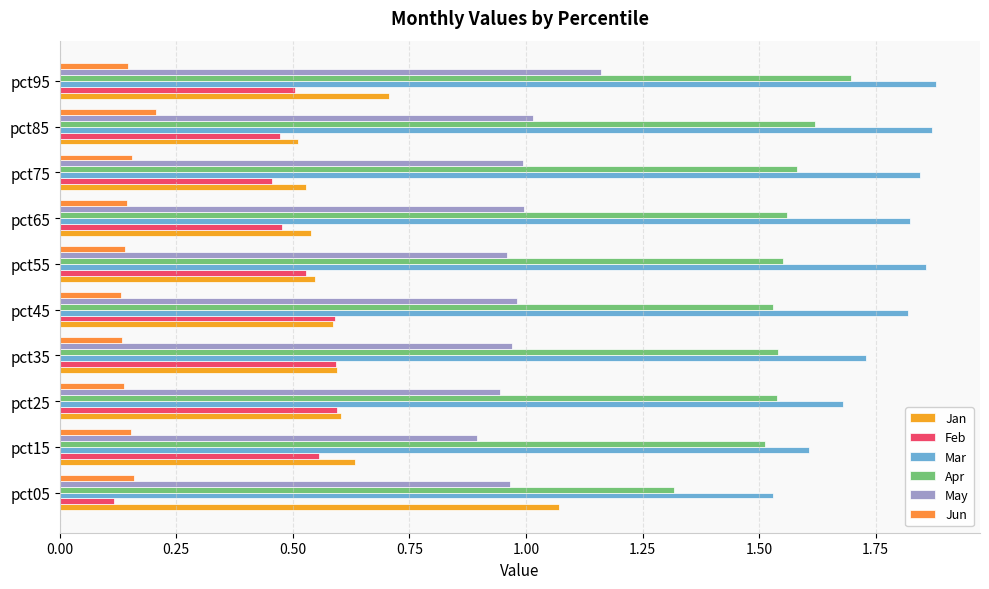

List the series in order of their peak value, highest first.

Mar, Apr, May, Jan, Feb, Jun